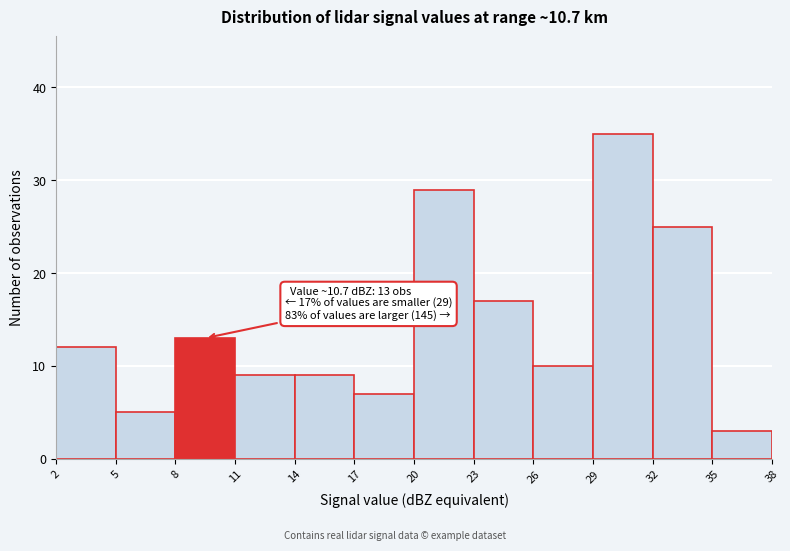

Which range on the x-axis has the tallest bar?

29 to 32